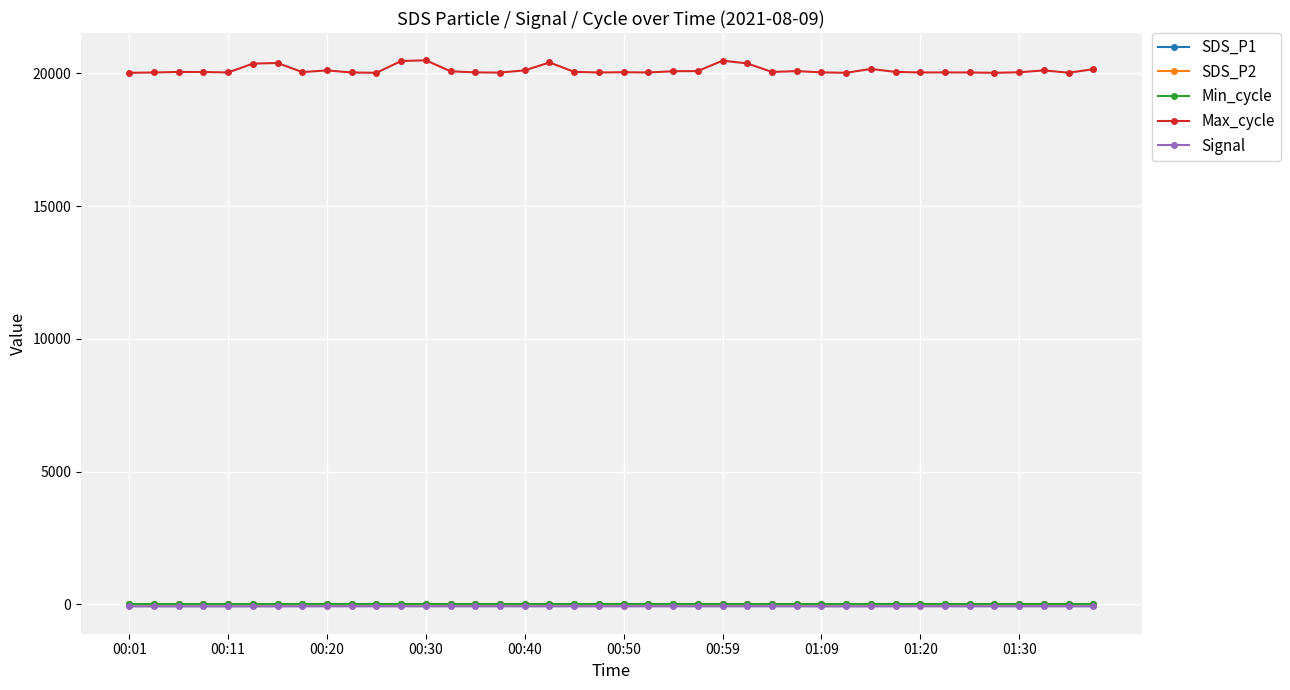

Which series has the widest spread of values?

Max_cycle